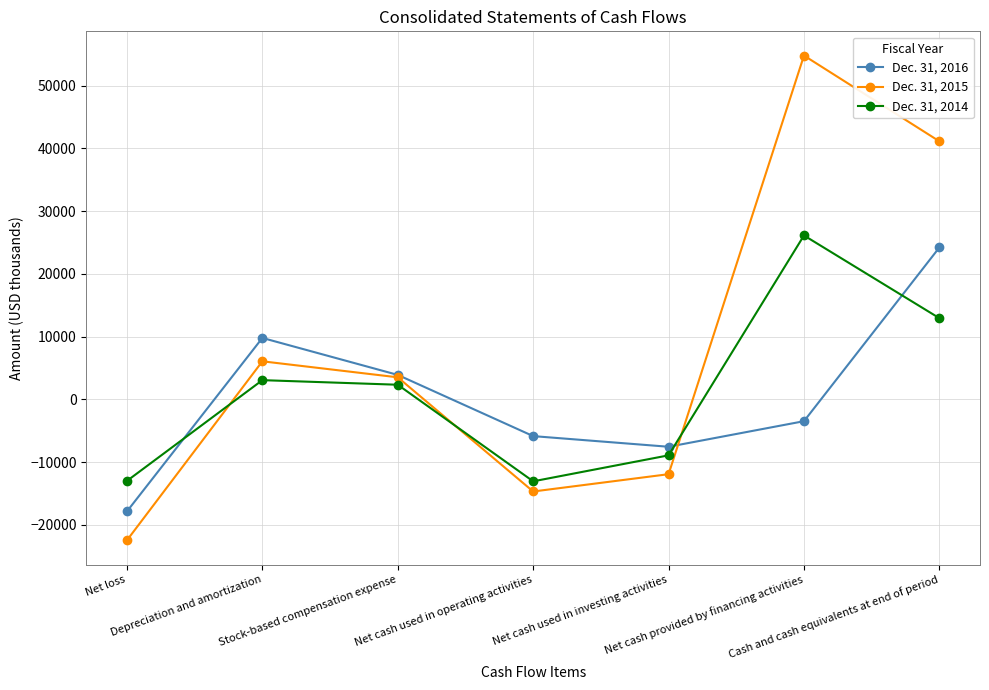

What is the total value across all series at Net cash provided by financing activities?

77475